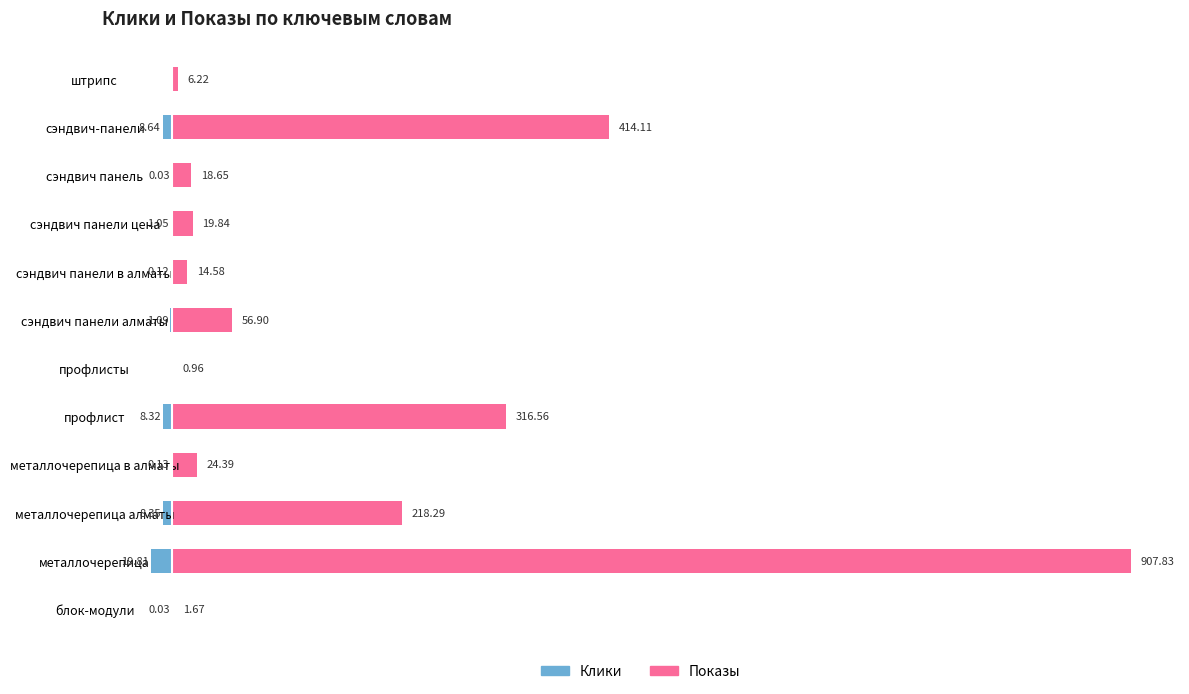

How many groups of bars are there?

12